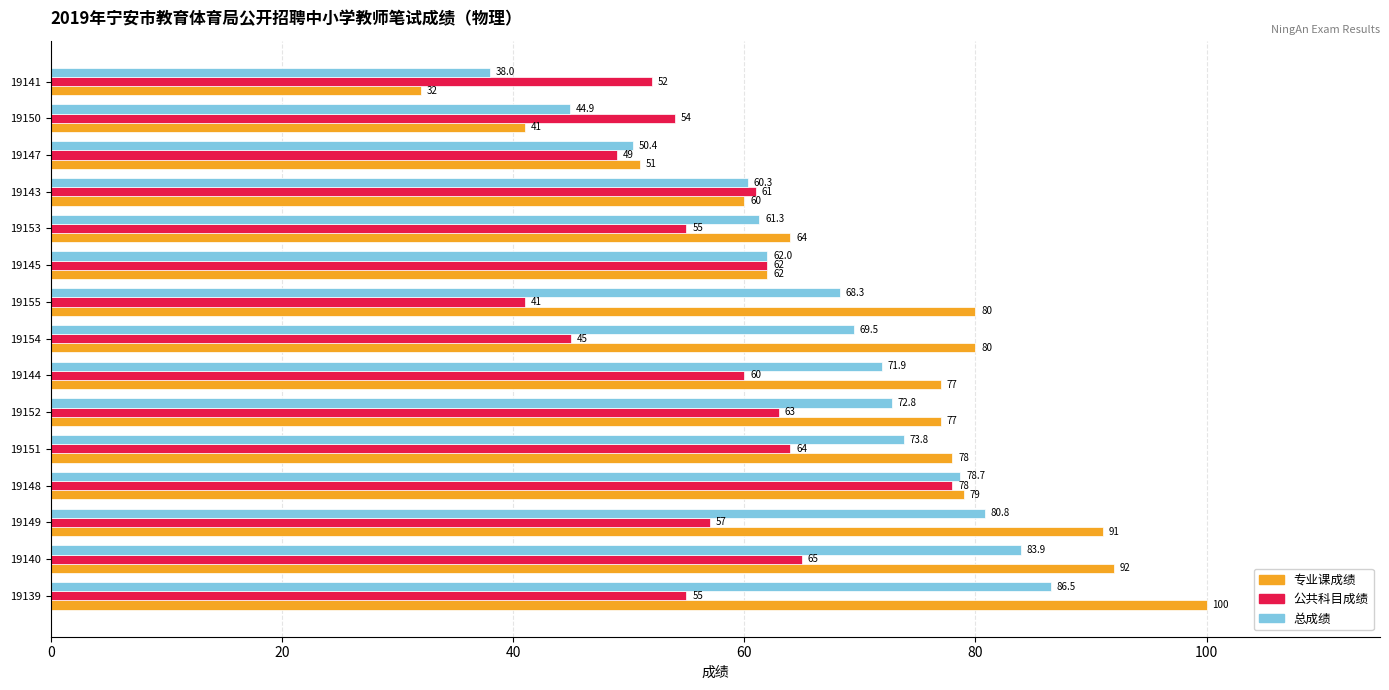

At which label is 专业课成绩 closest to 66?

19153